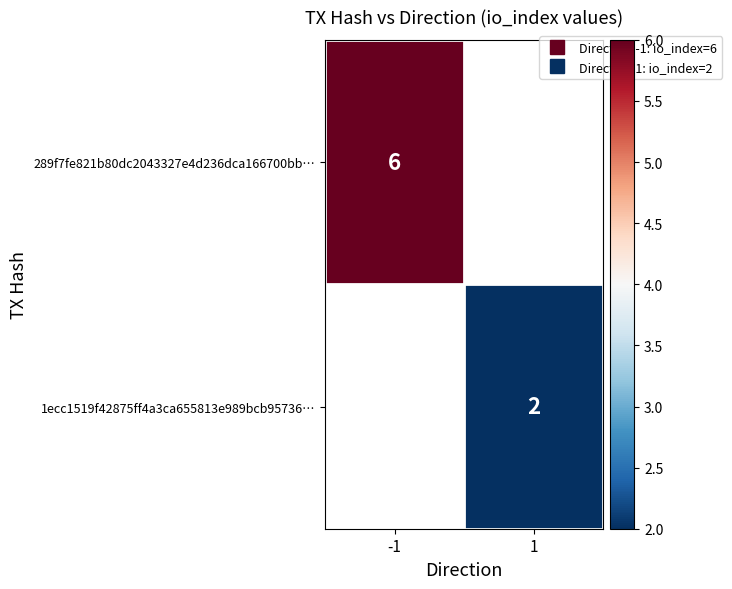

Is it true that 1ecc1519f42875ff4a3ca655813e989bcb95736… equals 2.7 at 1?

False